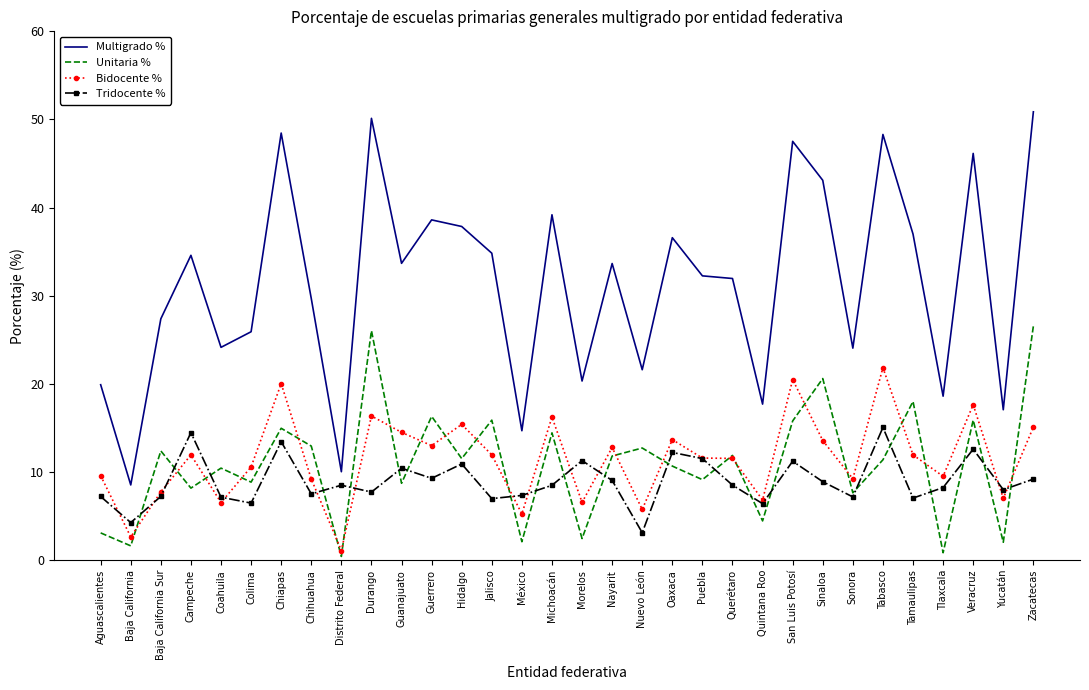

Is the value of Tridocente % at México greater than the value of Bidocente % at San Luis Potosí?

No